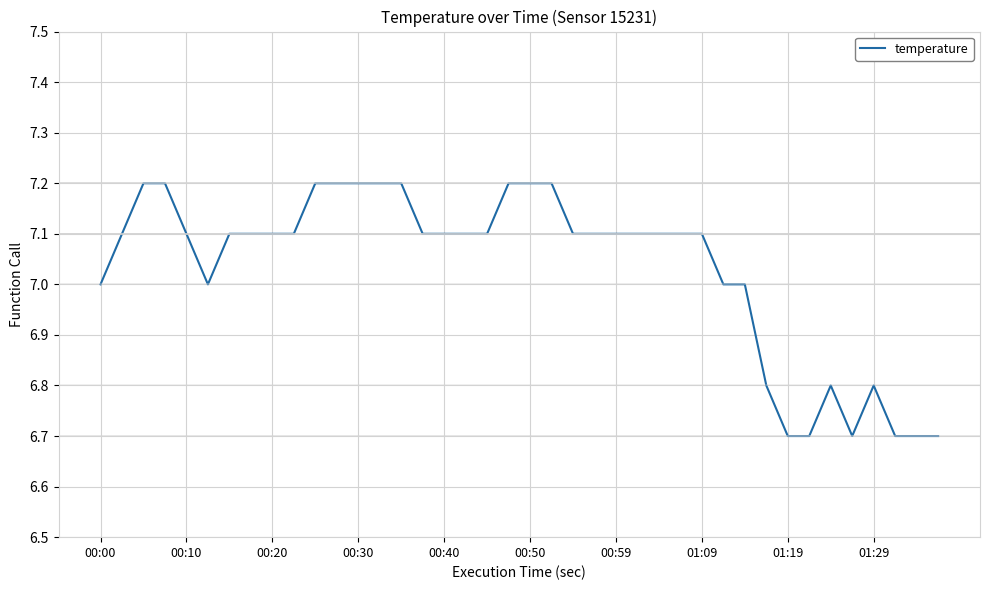

What is the minimum value shown in the chart?

6.7